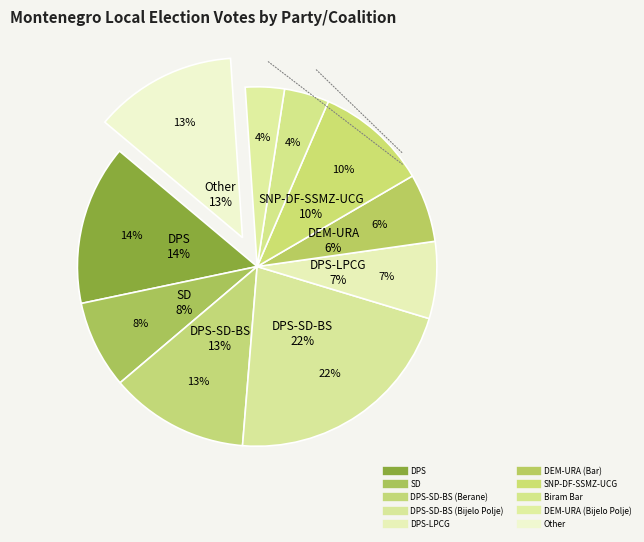

What is the smallest slice in the pie chart?

DEM-URA (Bijelo Polje)